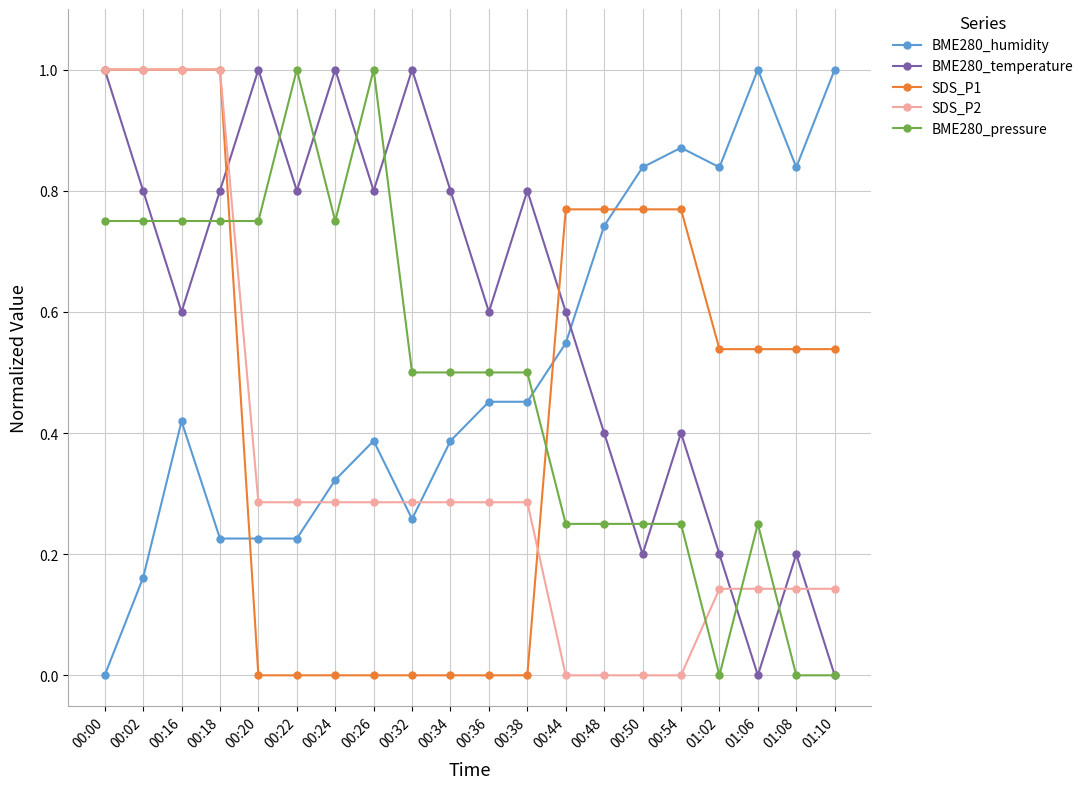

Is the value of SDS_P2 at 00:36 greater than the value of BME280_humidity at 00:18?

Yes